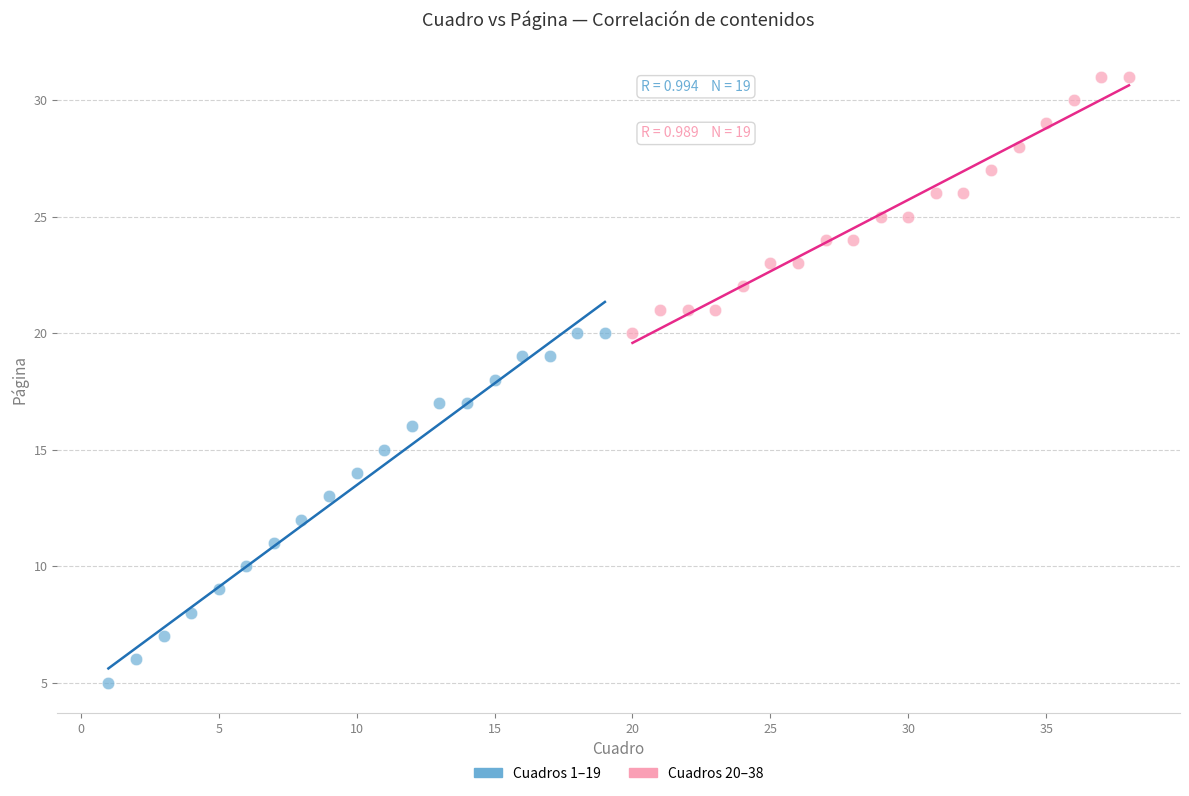

What are all the series names shown in the legend?

Cuadros 1–19, Cuadros 20–38